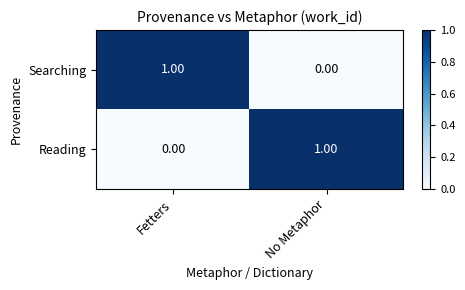

At which label does Searching reach its peak?

Fetters